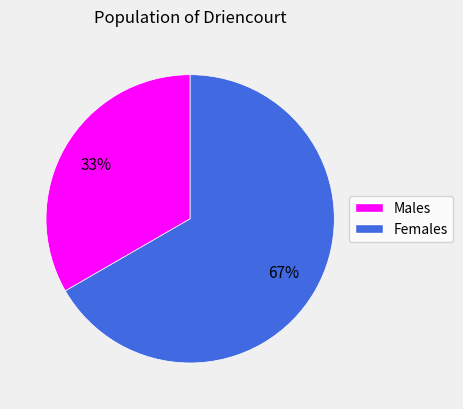

Does any single category account for the majority?

Yes